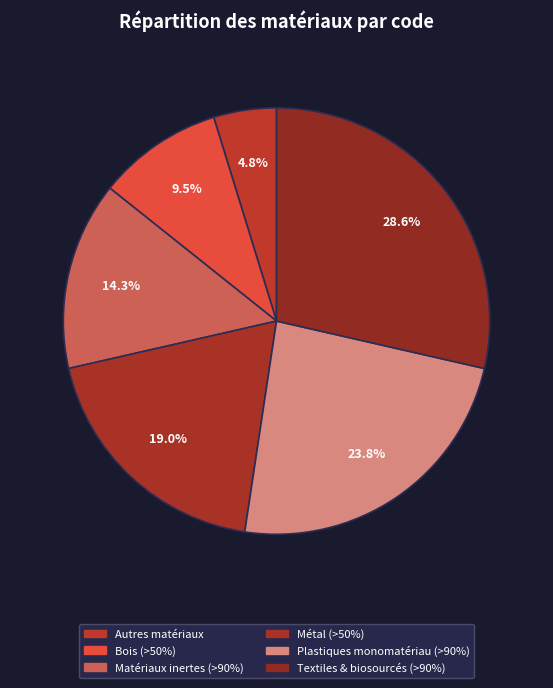

How many slices are in this pie chart?

6